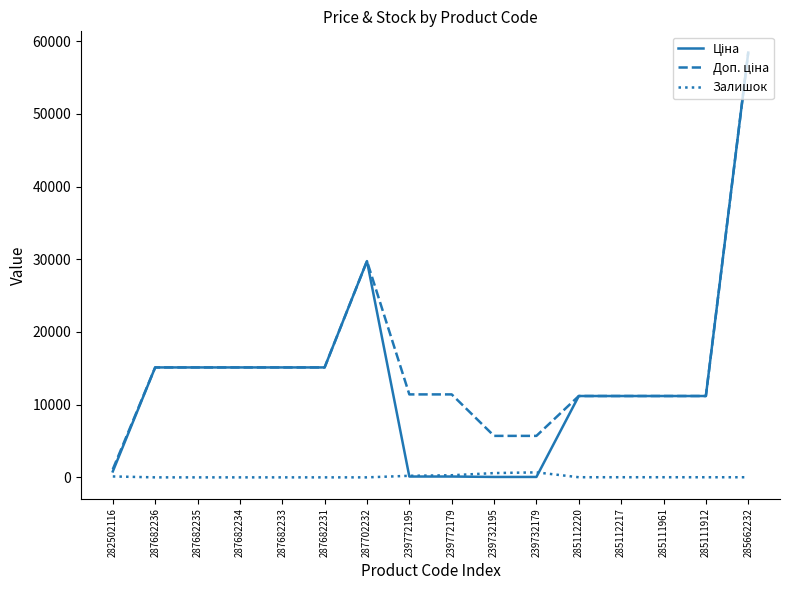

What is the difference between the highest and lowest values at 287682234?

15120.0